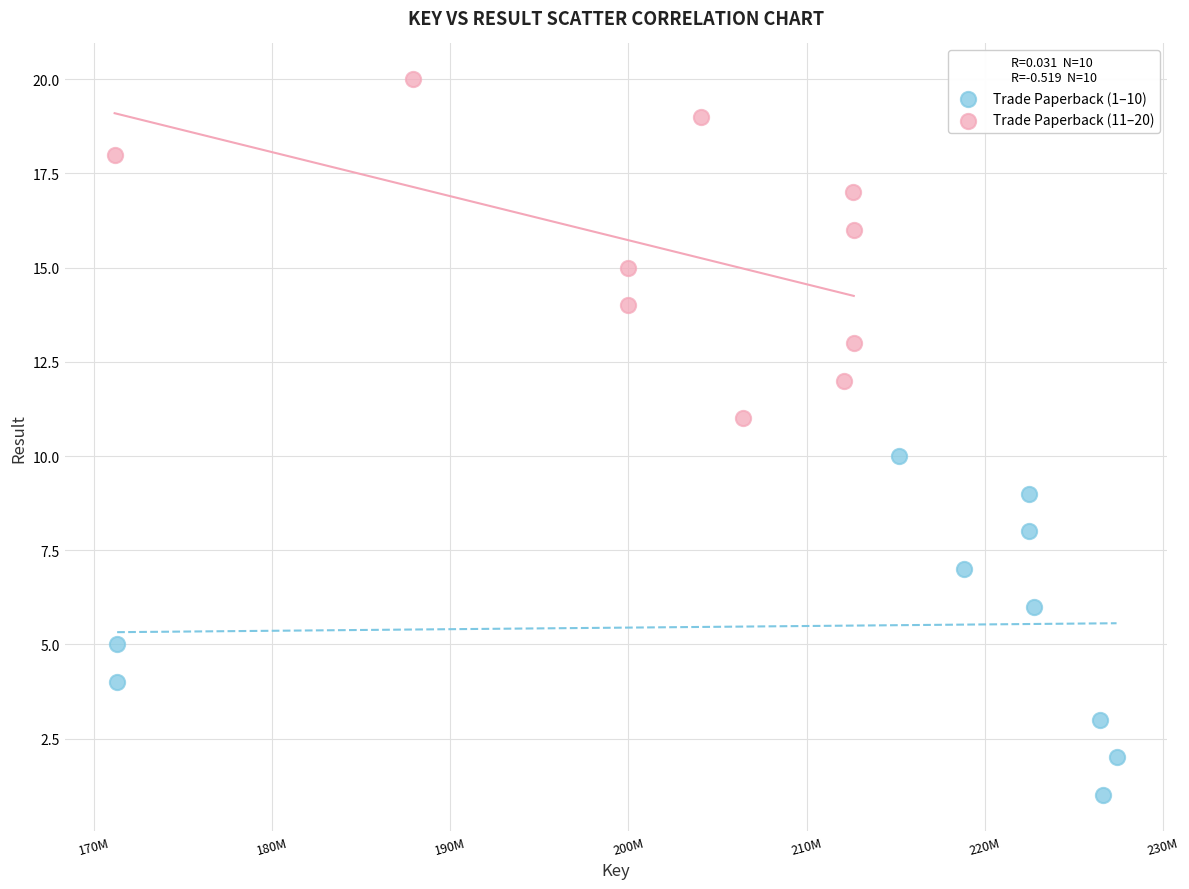

What are all the series names shown in the legend?

Trade Paperback (1–10), Trade Paperback (11–20)